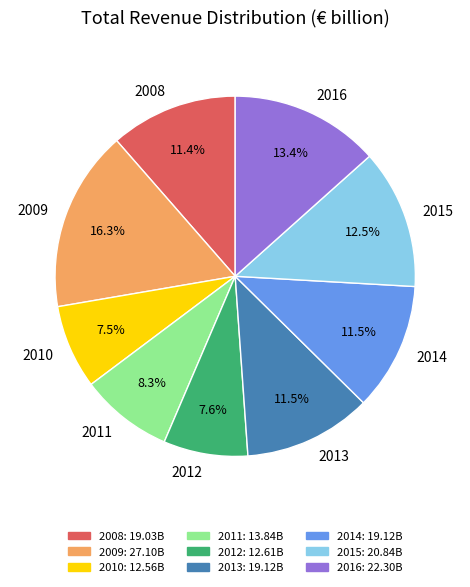

How much of the chart is everything except 2015?

87.5%